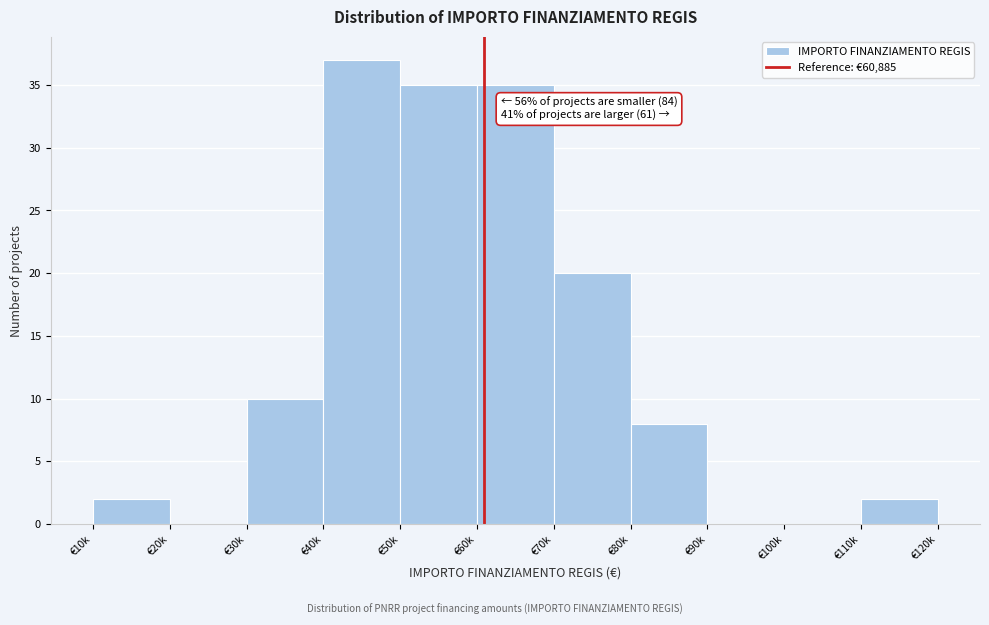

Reading left to right, transcribe all the data shown in this chart.

€10k=2	€20k=0	€30k=10	€40k=37	€50k=35	€60k=35	€70k=20	€80k=8	€90k=0	€100k=0	€110k=2